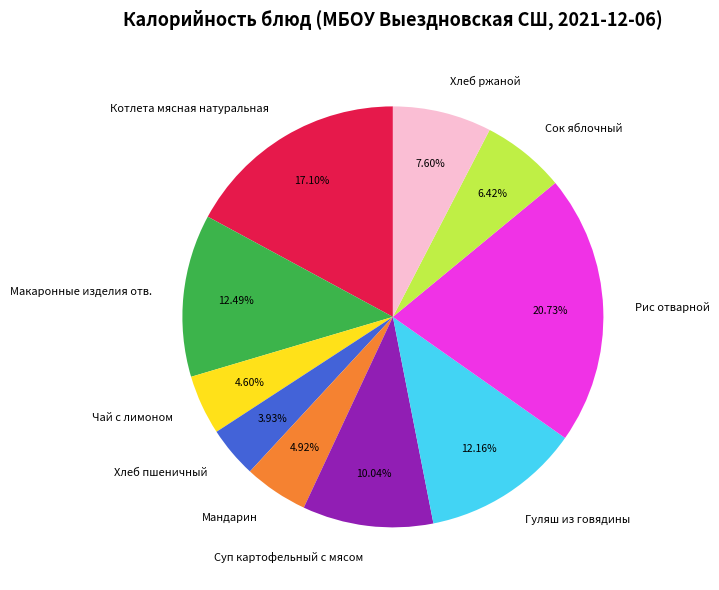

Approximately how many times larger is the value at Сок яблочный compared to Хлеб ржаной?

0.8